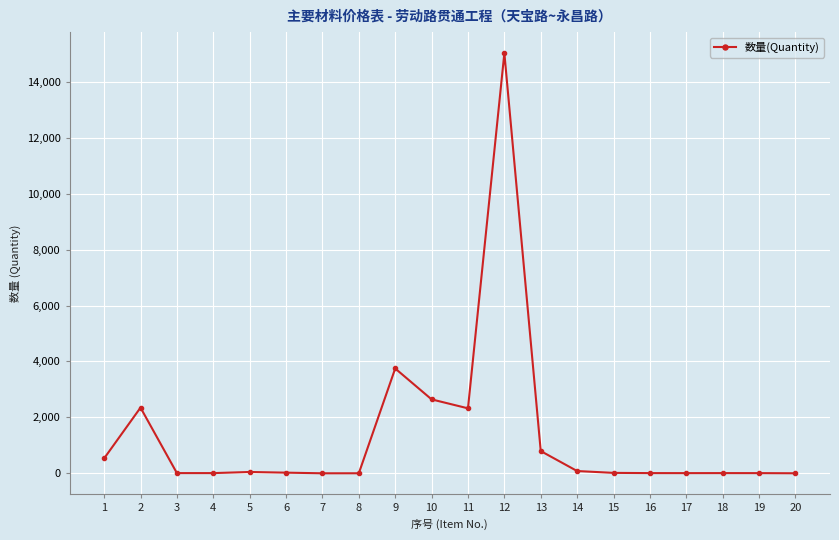

At which category does the data reach its first local peak?

2